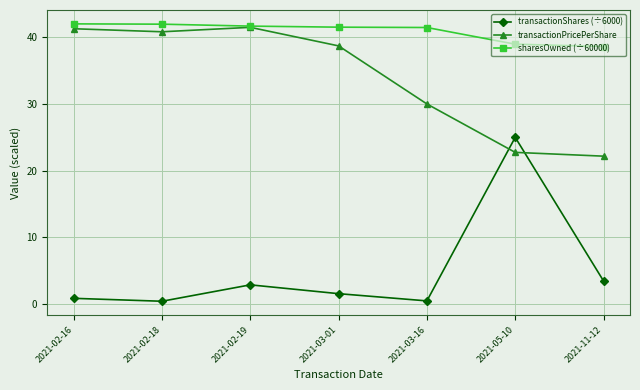

What is the average value of the transactionPricePerShare series?

33.9